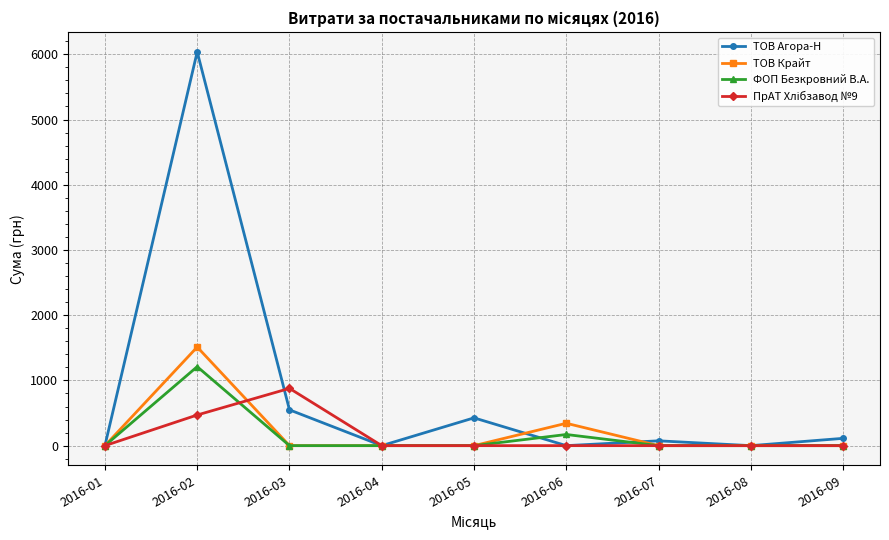

Which series has the largest range (max minus min)?

ТОВ Агора-Н